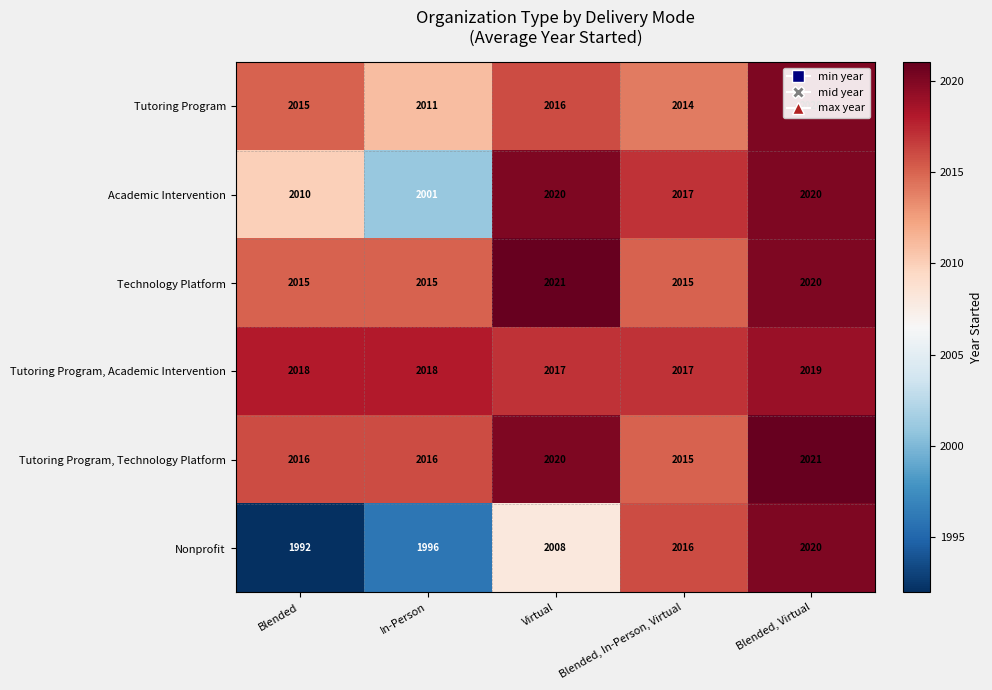

At which label does Academic Intervention reach its minimum?

In-Person